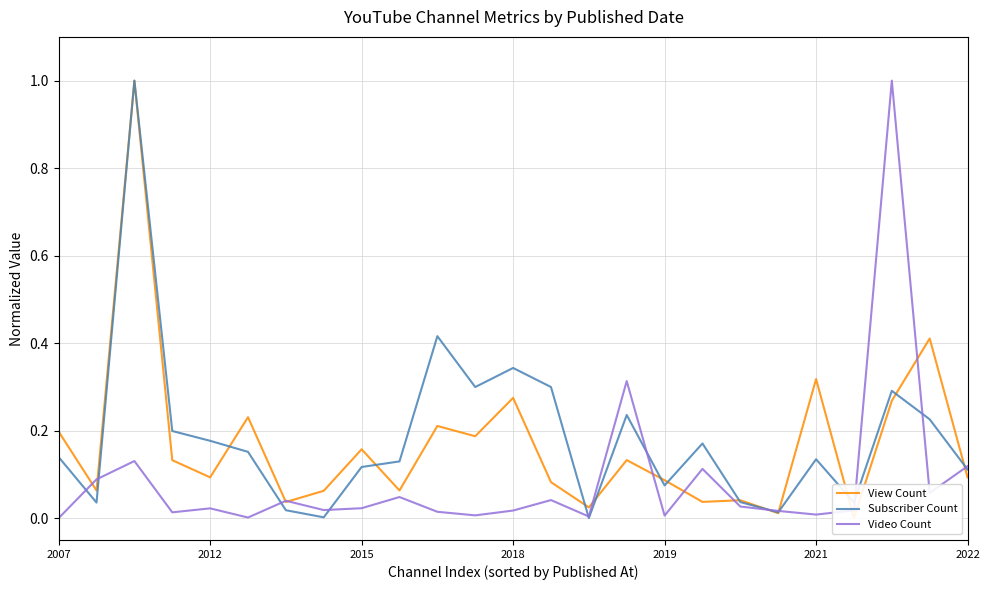

At which label does View Count reach its minimum?

21